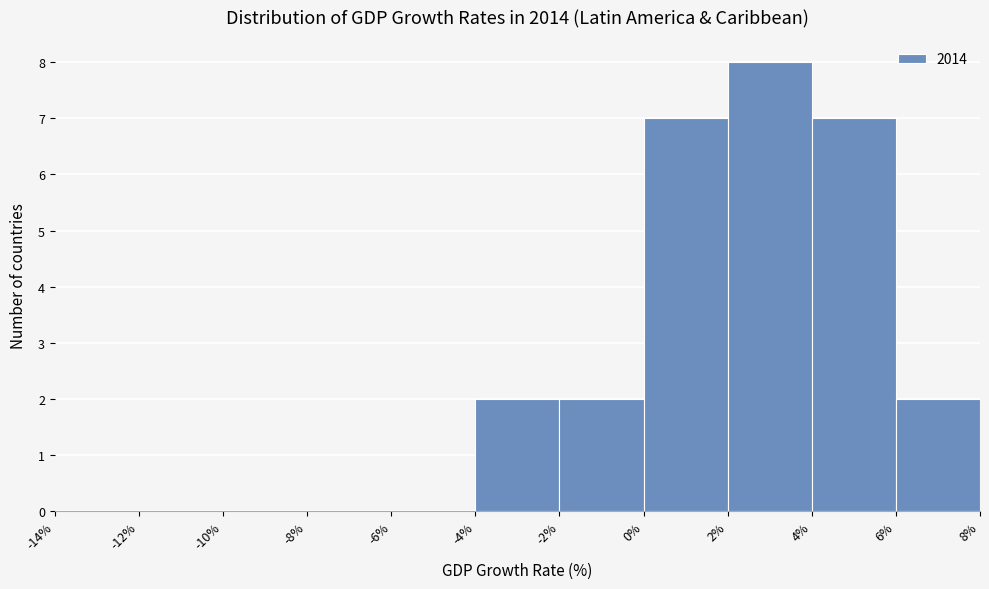

How tall is the bar that spans 2% to 4% on the x-axis? The values are not printed on the chart, so give them approximately, as read against the axis.

8